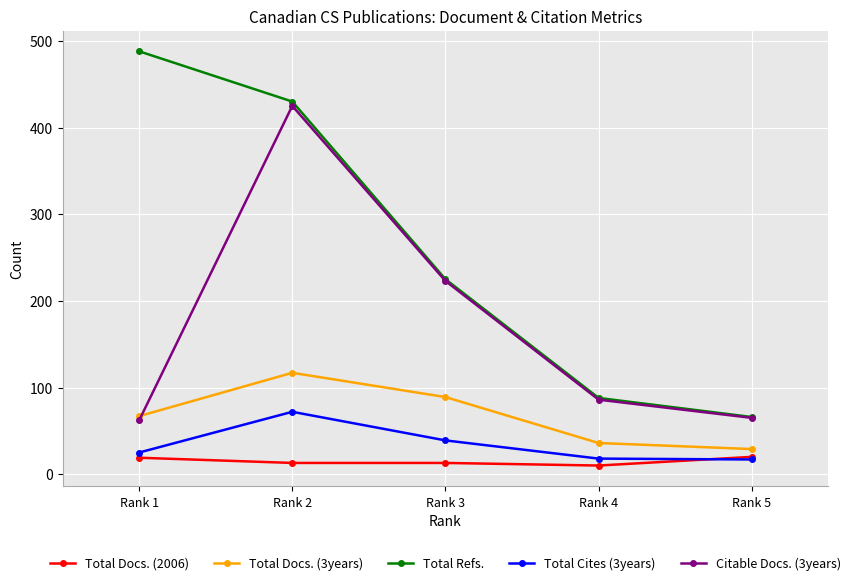

Which series has the largest range (max minus min)?

Total Refs.